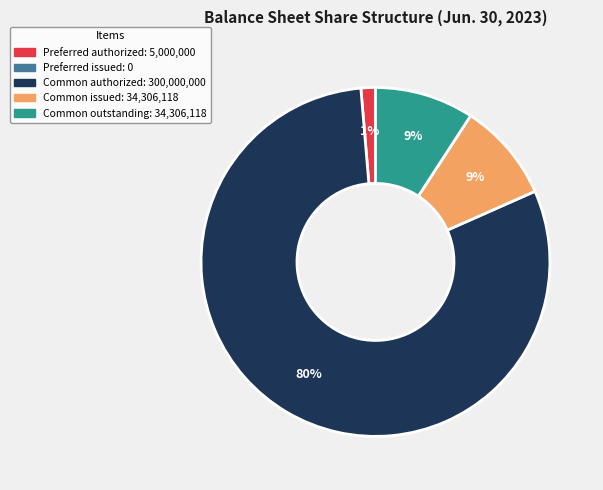

To the nearest percent, what is the average slice percentage?

25%